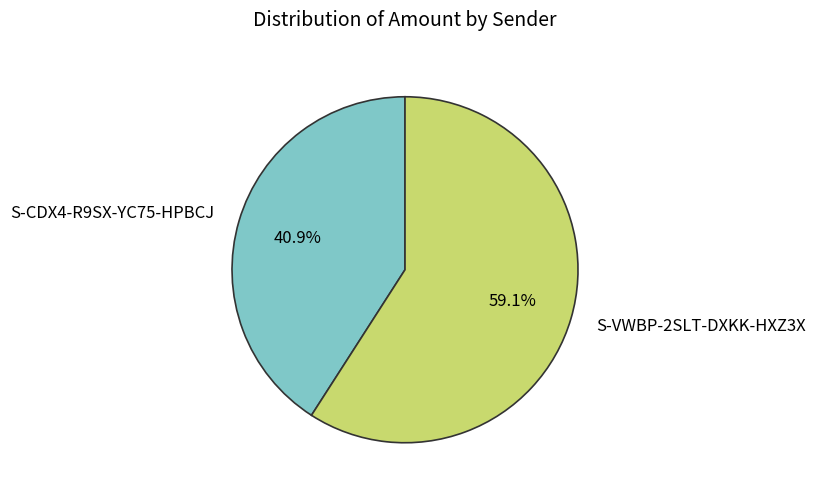

How much of the chart is everything except S-VWBP-2SLT-DXKK-HXZ3X?

40.9%